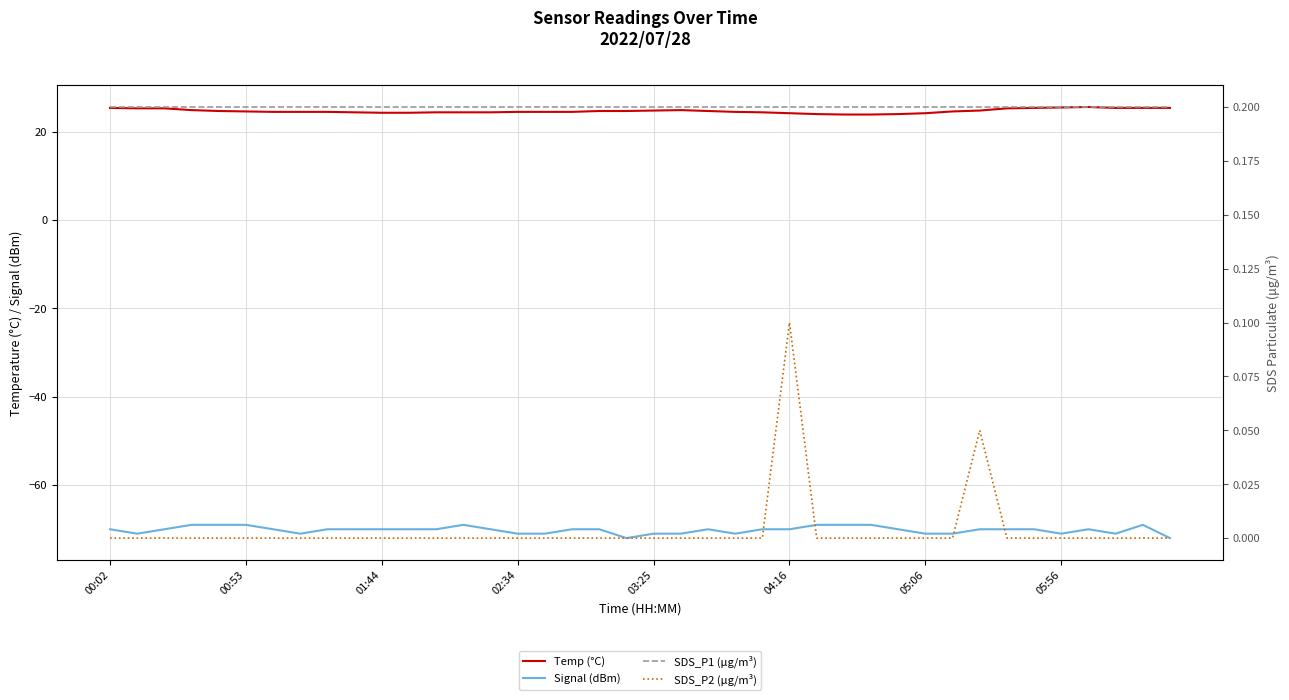

Is the value of SDS_P2 (μg/m³) at 18 greater than the value of SDS_P1 (μg/m³) at 00:02?

No